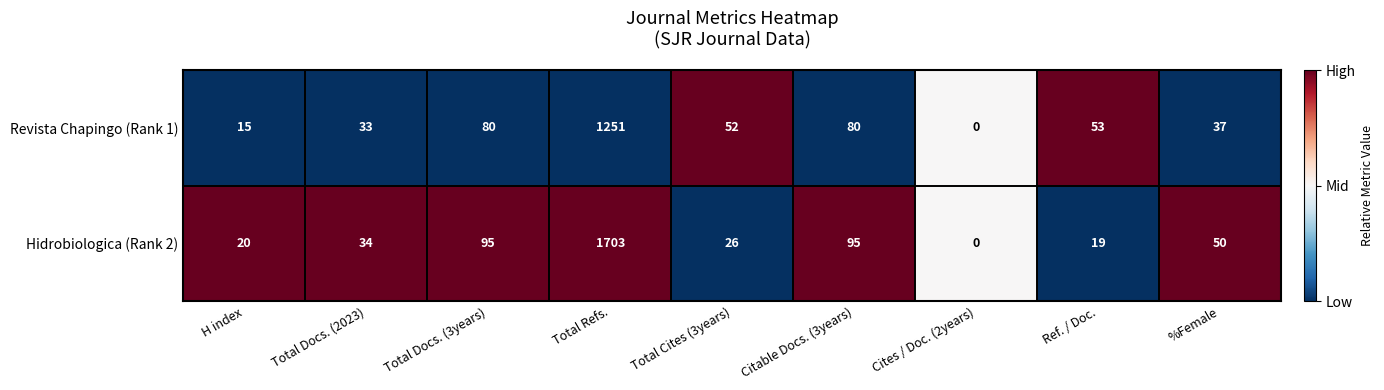

What is the total value across all series at Cites / Doc. (2years)?

0